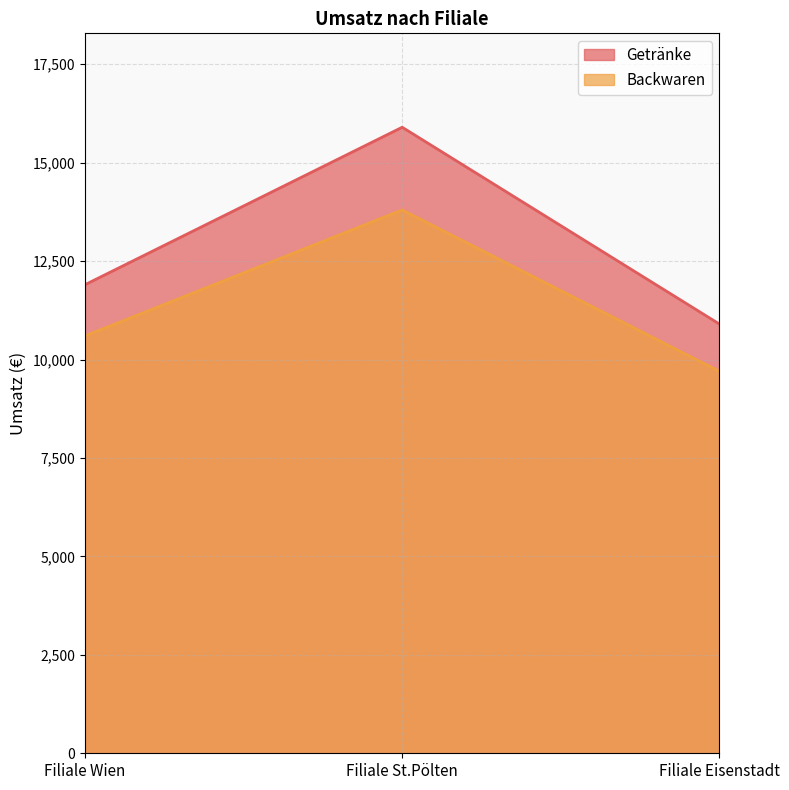

At Filiale Eisenstadt, list the series in order from smallest to largest.

Backwaren, Getränke